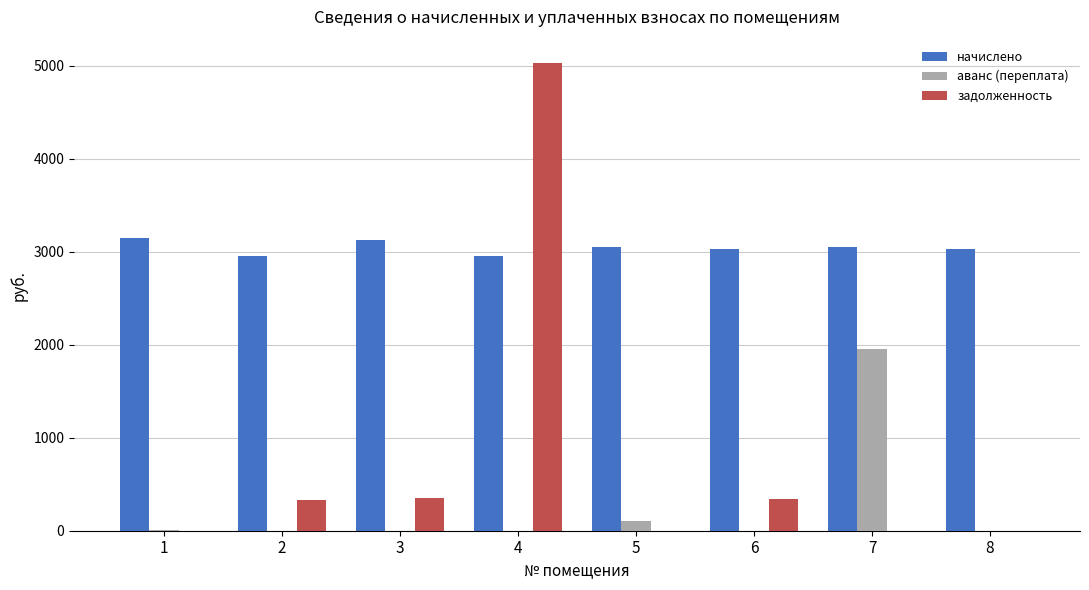

What is the maximum value shown in the chart?

5026.9